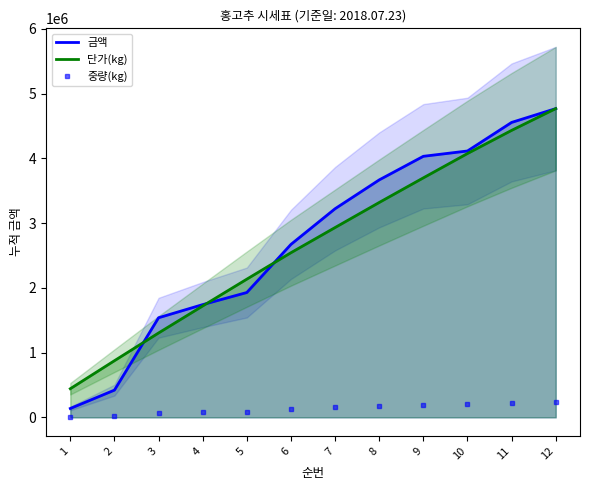

What is the average value of the 단가(kg) series?

2686656.8